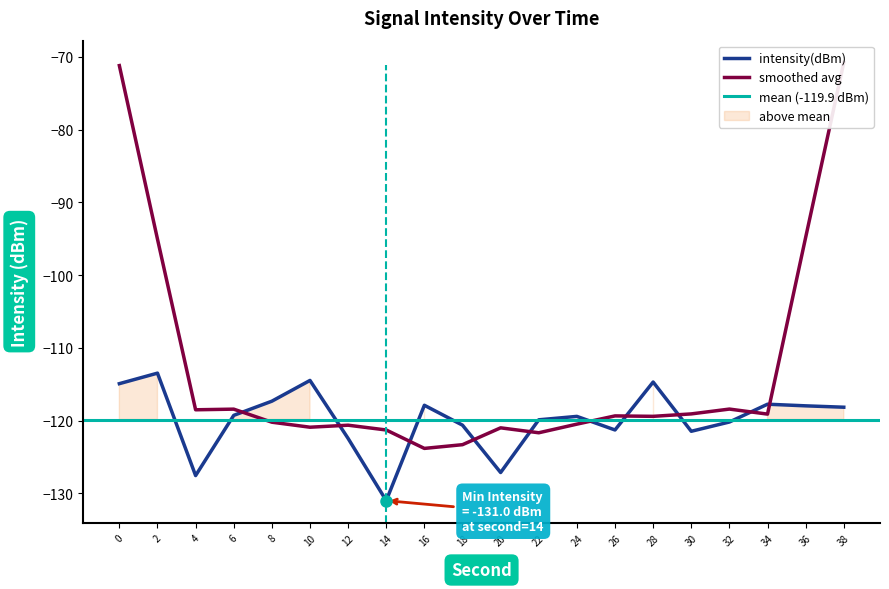

How many lines are shown in the chart?

3